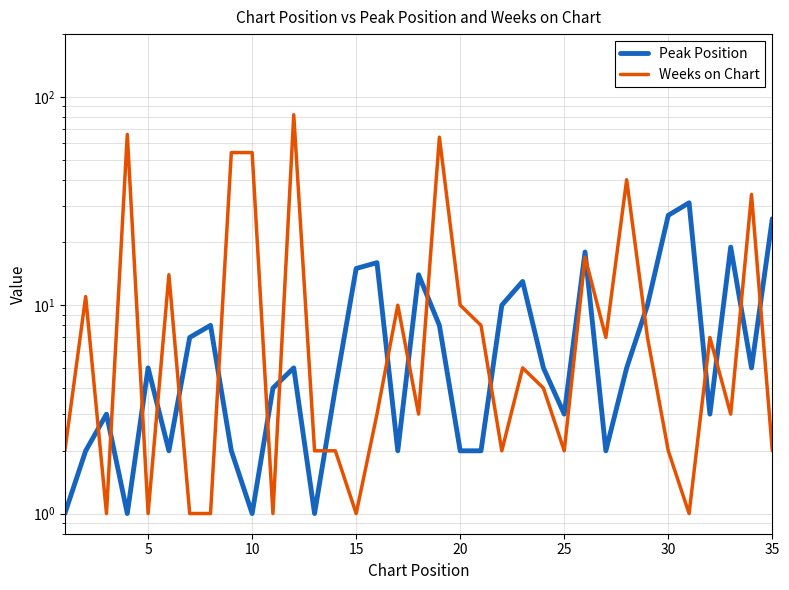

Is it true that Peak Position equals 13 at 18?

False